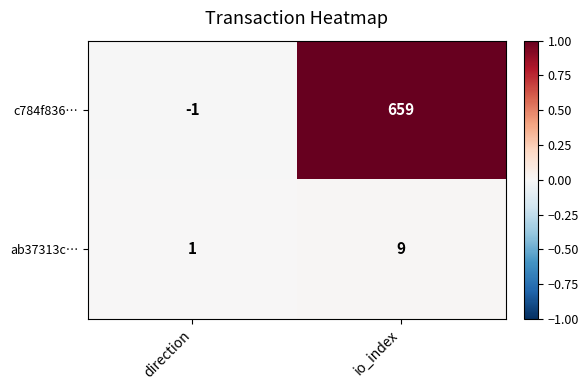

Where is c784f836… nearest to the value 329?

direction